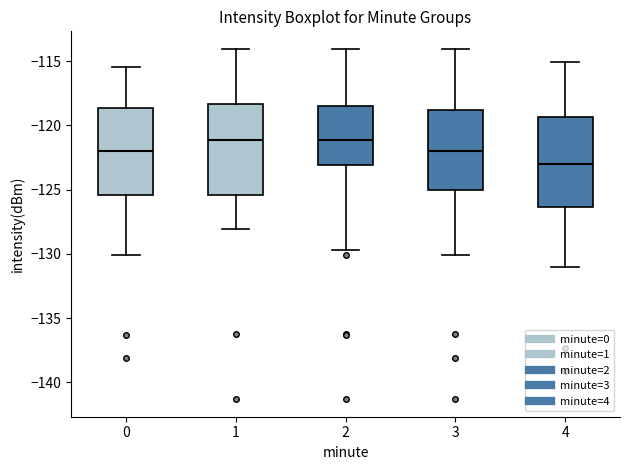

Where is the lower edge of the box at x = 0 on the y-axis? The values are not printed on the chart, so give them approximately, as read against the axis.

-125.5